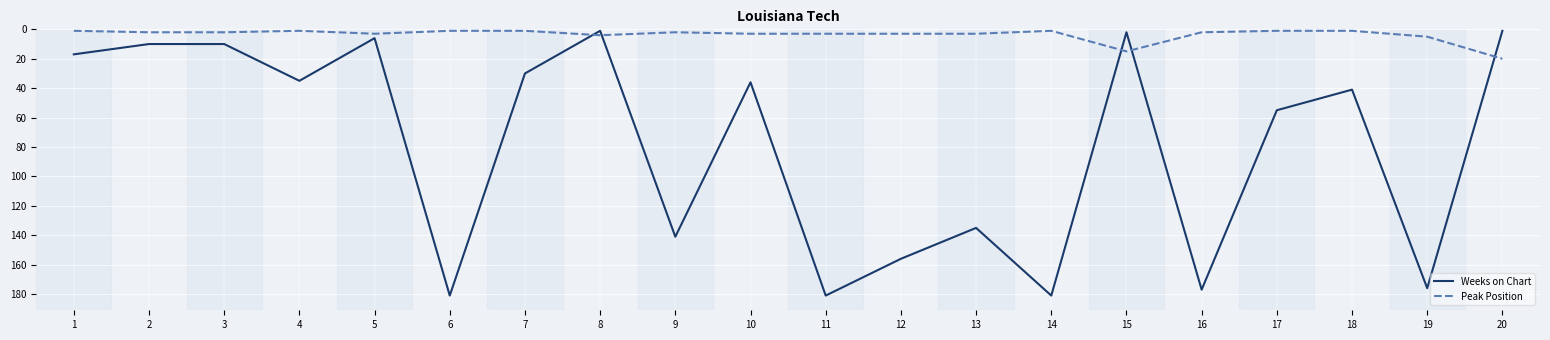

Which series ends up on top after the final intersection of Weeks on Chart and Peak Position?

Peak Position